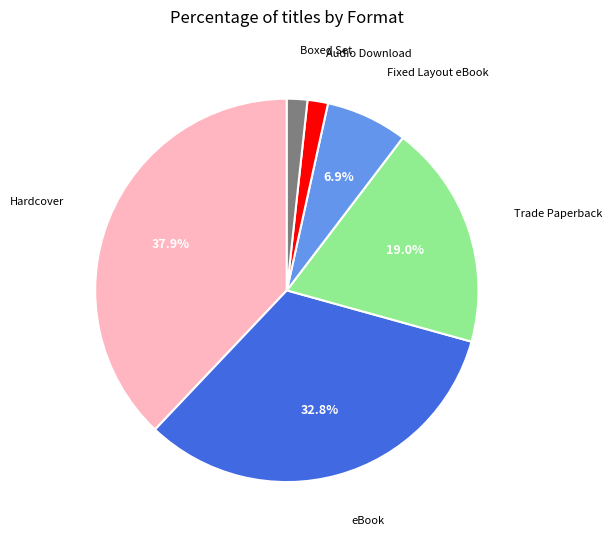

Is there any slice that represents more than half of the pie?

No